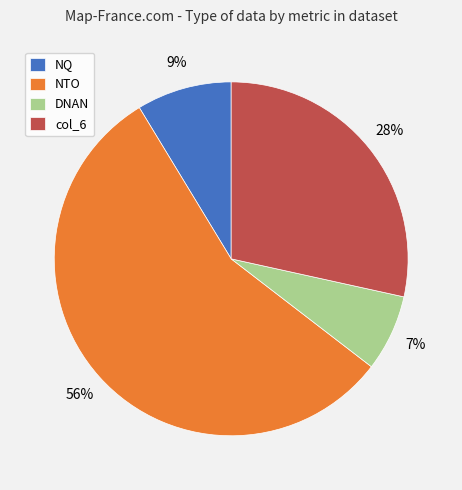

To the nearest percent, what portion does col_6 represent?

28%